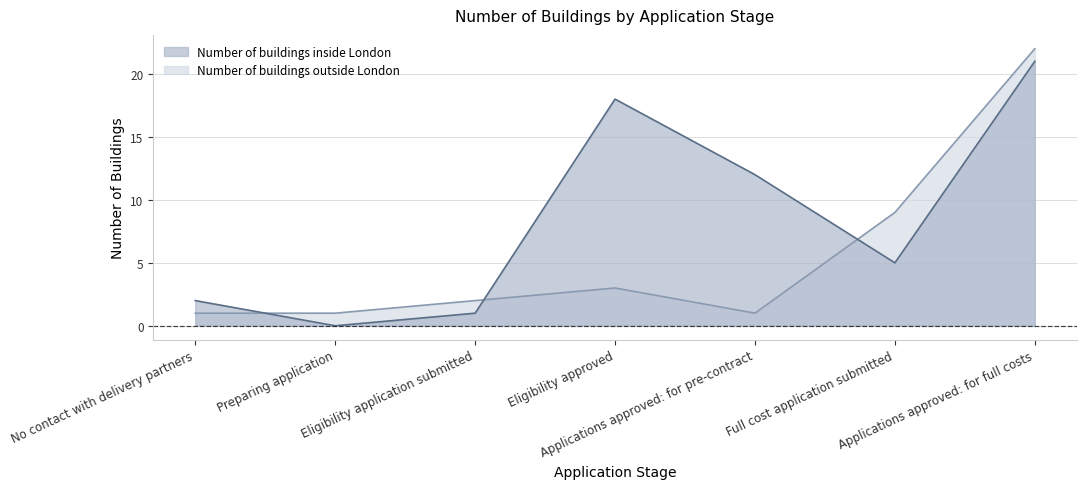

Between Preparing application and Applications approved: for full costs, which series saw the biggest shift?

Number of buildings inside London